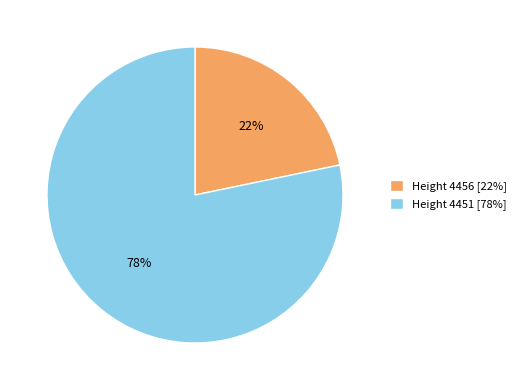

Which category has the biggest portion of the pie?

Height 4451 [78%]